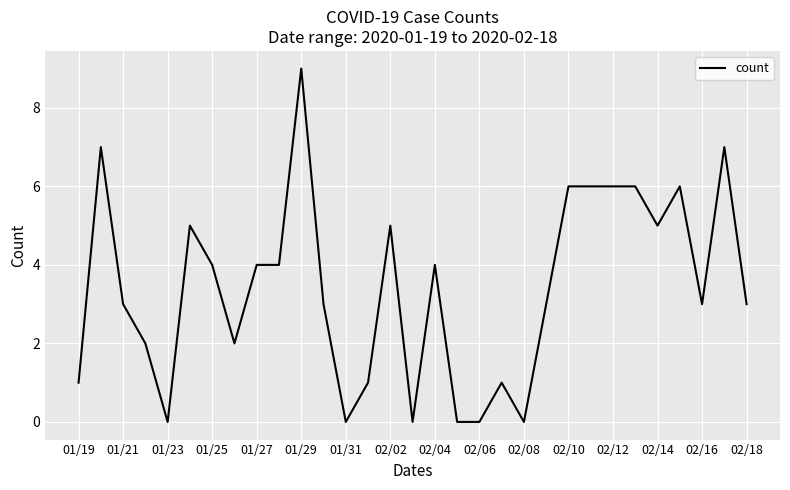

Does the chart have visible grid lines?

Yes